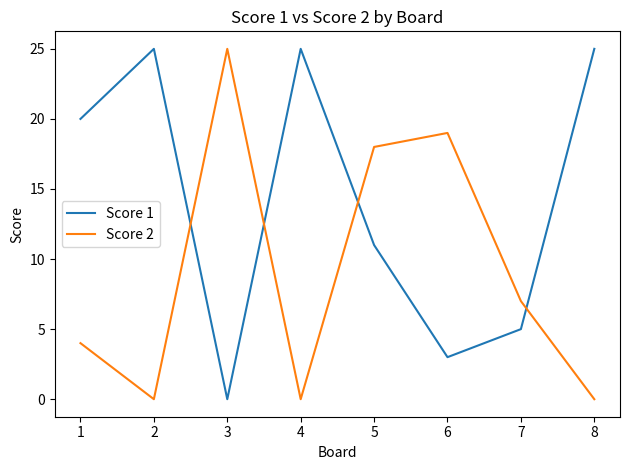

Where do Score 1 and Score 2 first cross each other?

2 and 3